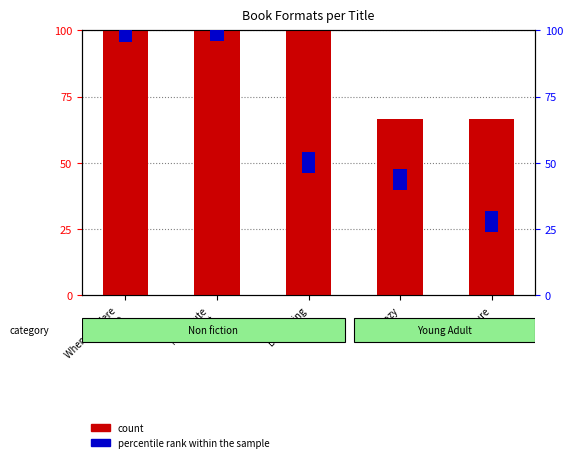

What is the change in value from When We Were
Infinite to Pure?

-33.3